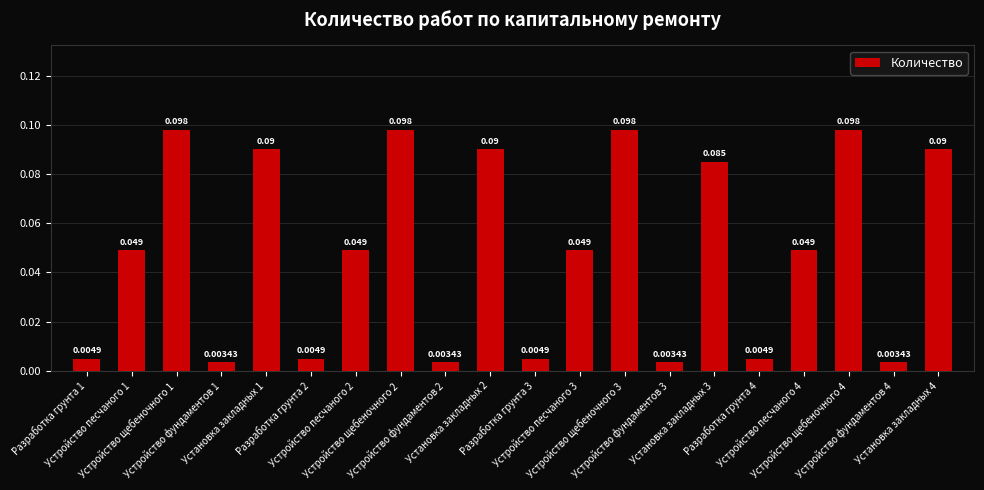

Which category has the lowest value across all series?

Устройство фундаментов 1